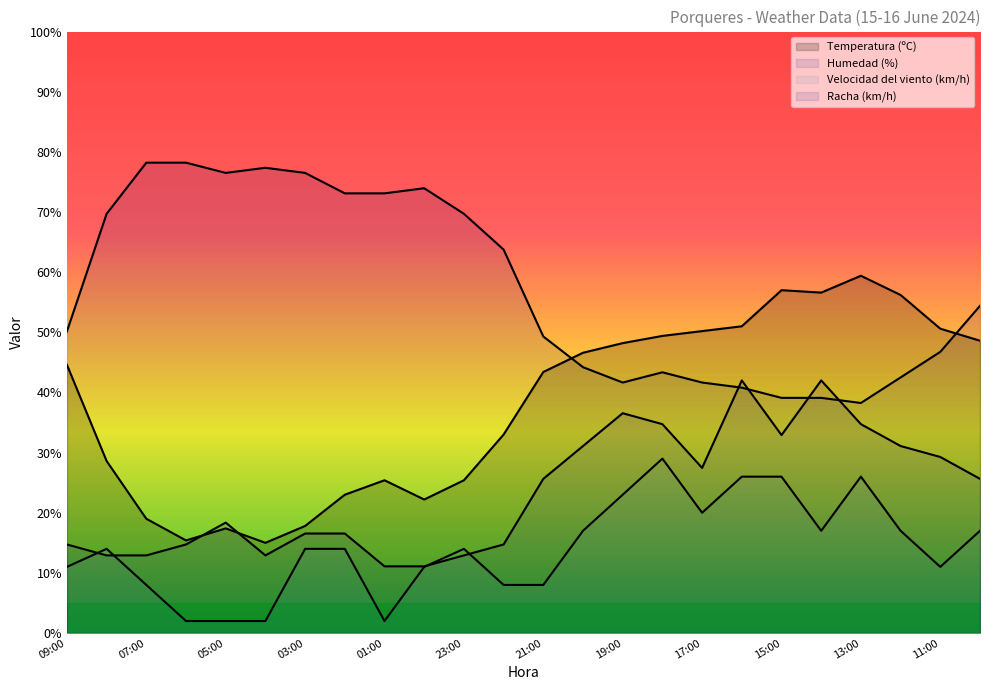

True or false: Temperatura (ºC) has more than 1 interior local peaks.

True